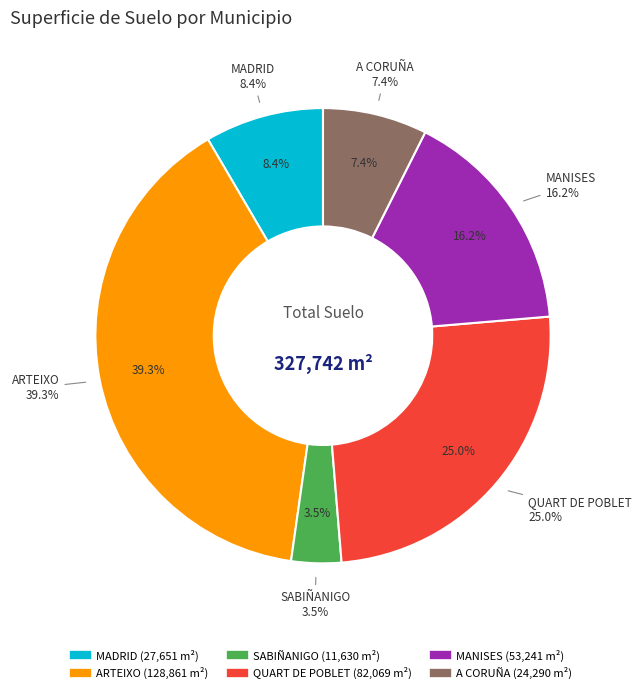

To the nearest percent, what portion does A CORUÑA represent?

7%